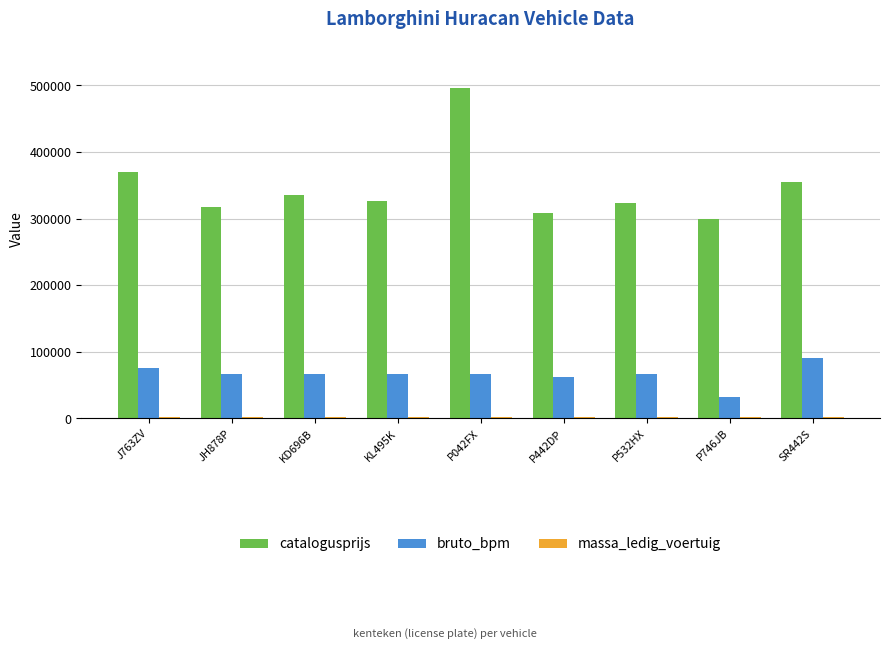

Count the number of categories in the chart.

9